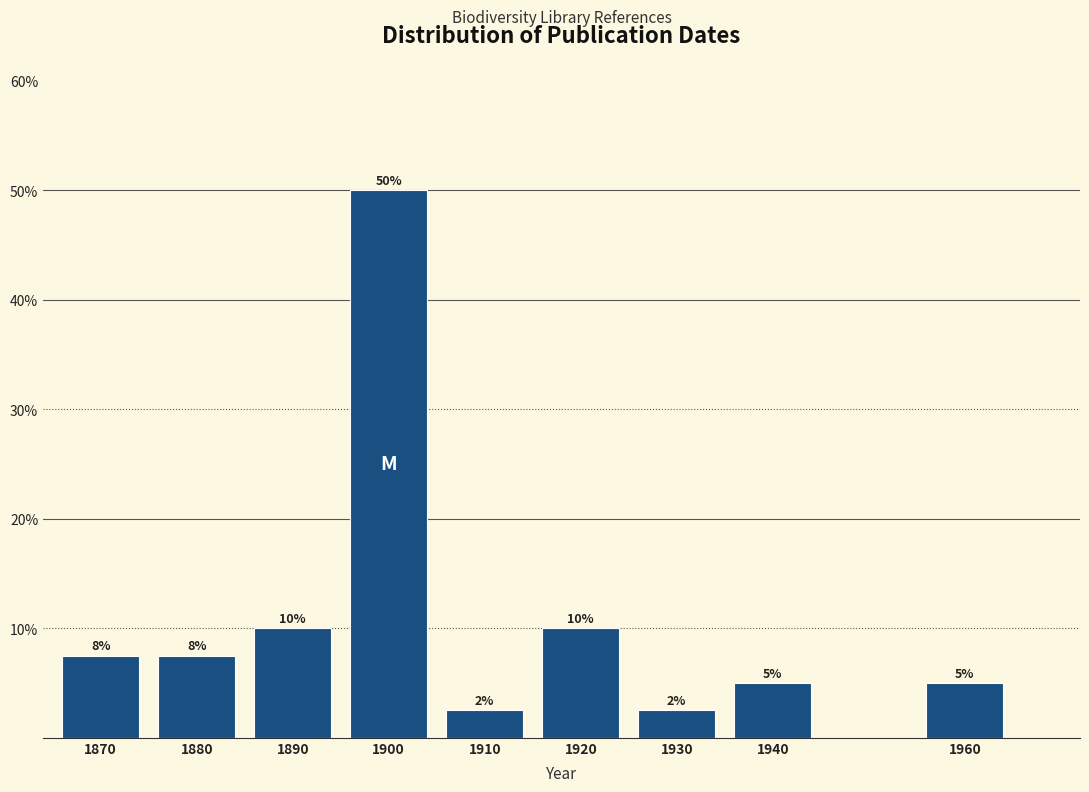

The value at 1900 is 77.0. True or false?

False